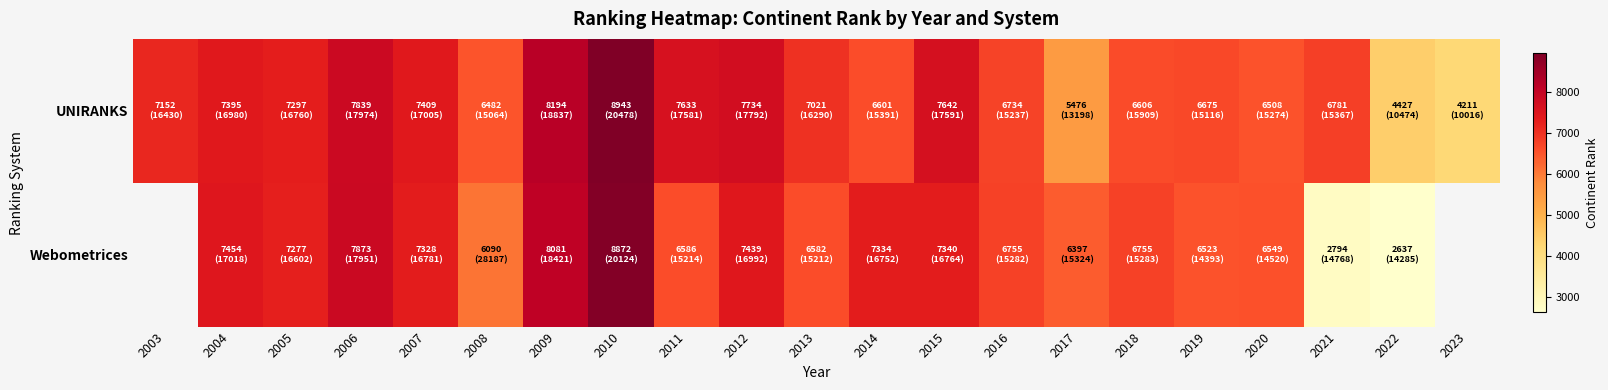

What is the total value across all series at 2016?

13489.0